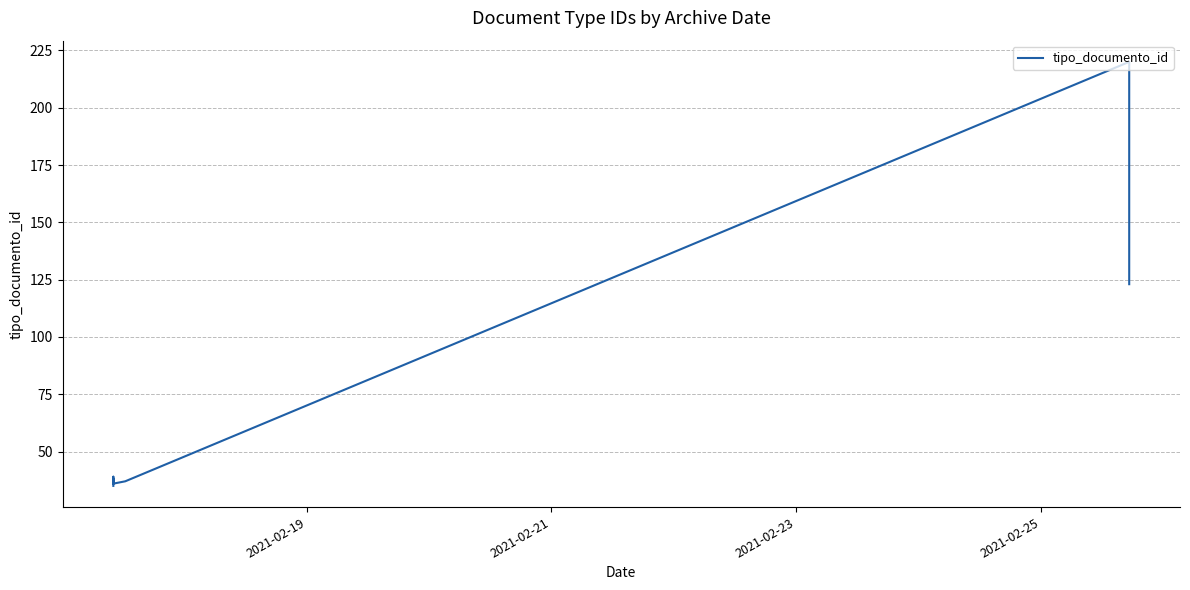

How many interior local peaks (higher than both neighbors) does the data have?

3